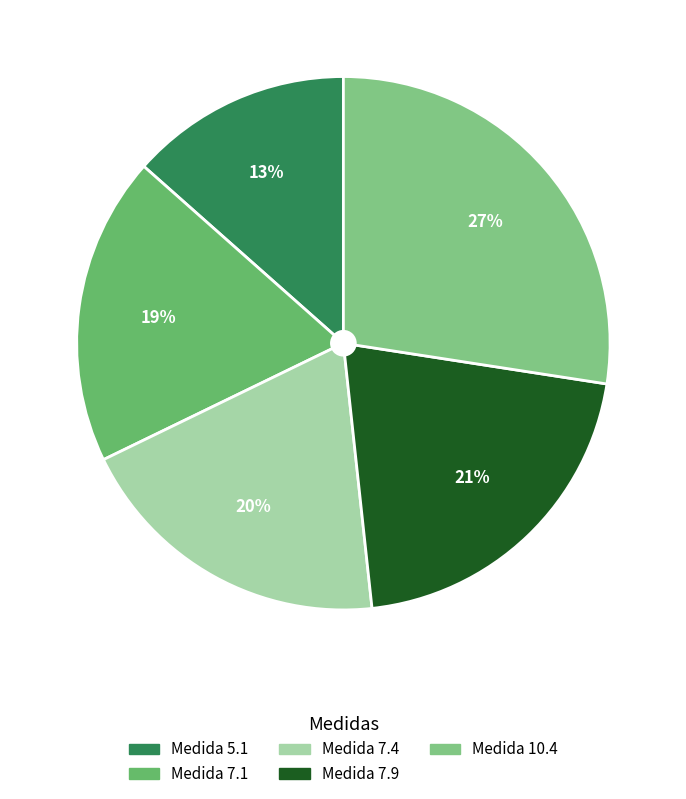

How many segments does this pie chart have?

5